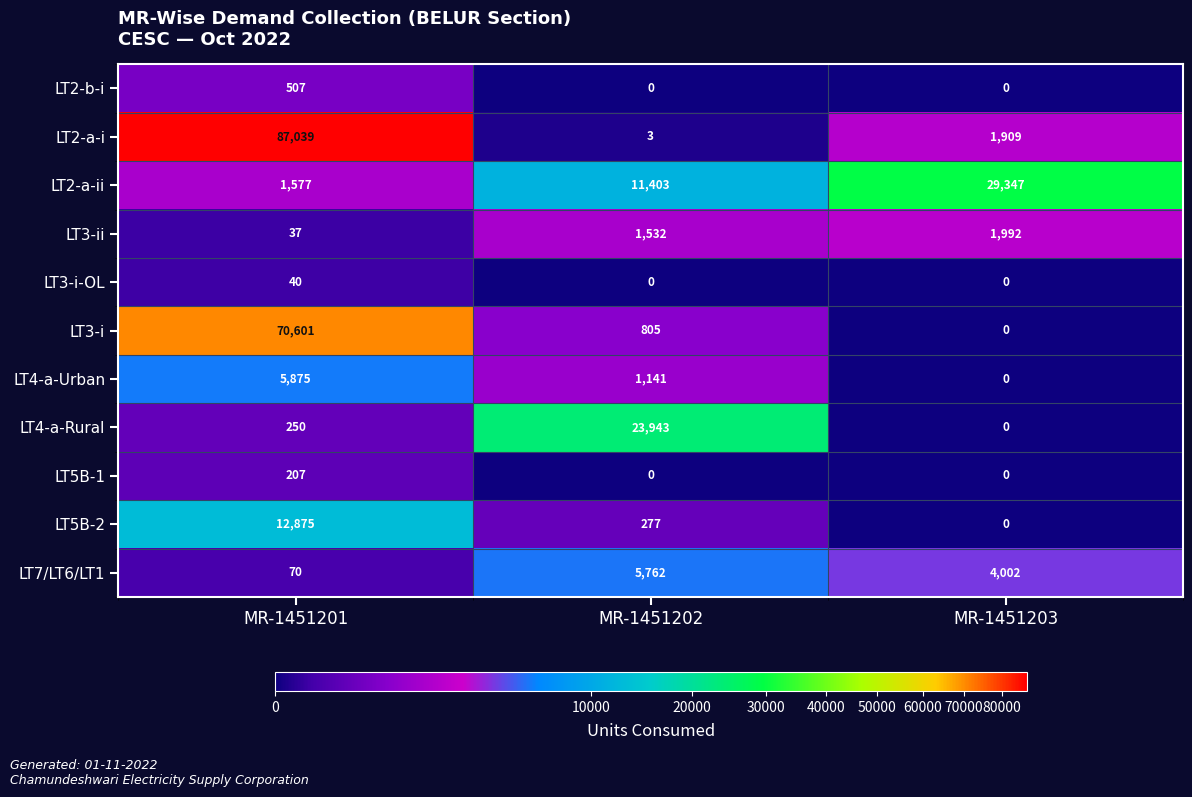

What is the difference between the LT2-a-ii values at MR-1451201 and MR-1451202?

9826